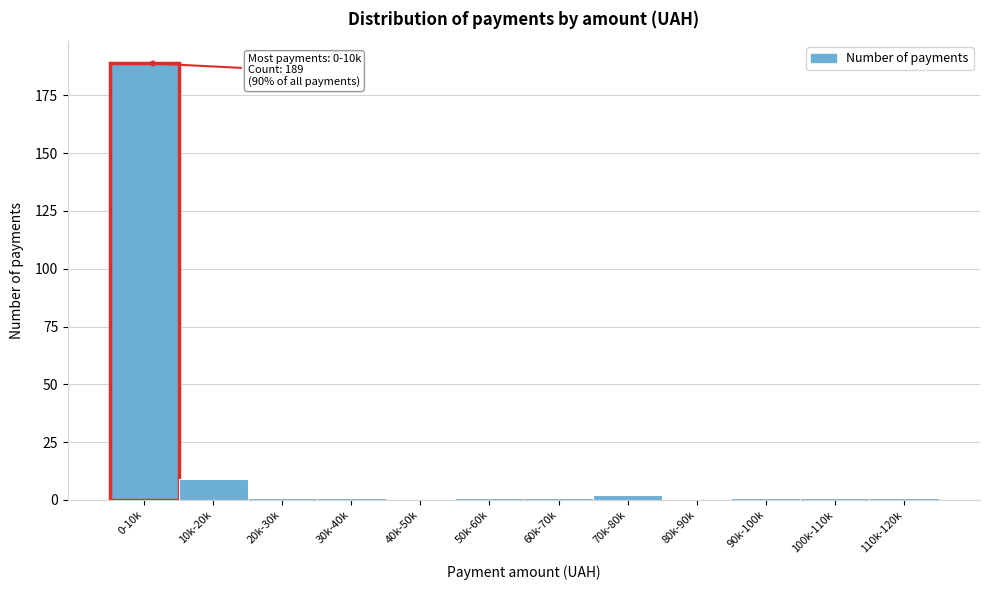

Reading right to left, what are all the values shown in this chart?

110k-120k=1	100k-110k=1	90k-100k=1	80k-90k=0	70k-80k=2	60k-70k=1	50k-60k=1	40k-50k=0	30k-40k=1	20k-30k=1	10k-20k=9	0-10k=189